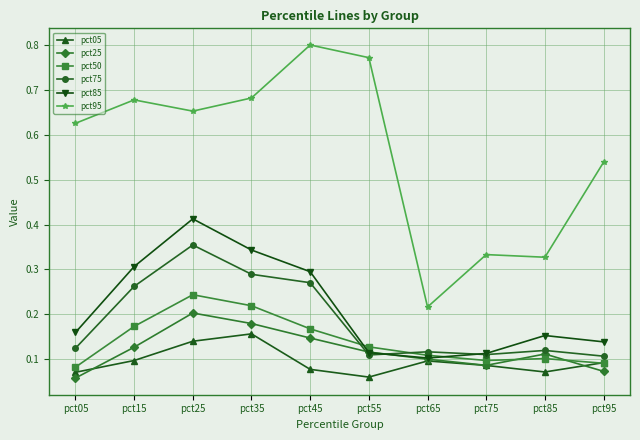

Does the chart have visible grid lines?

Yes